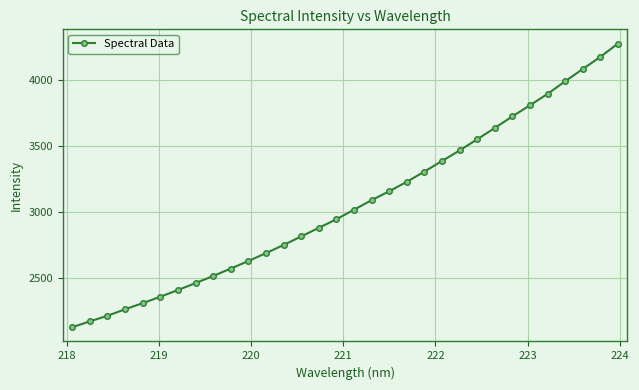

Does the chart display data point markers on the line(s)?

Yes